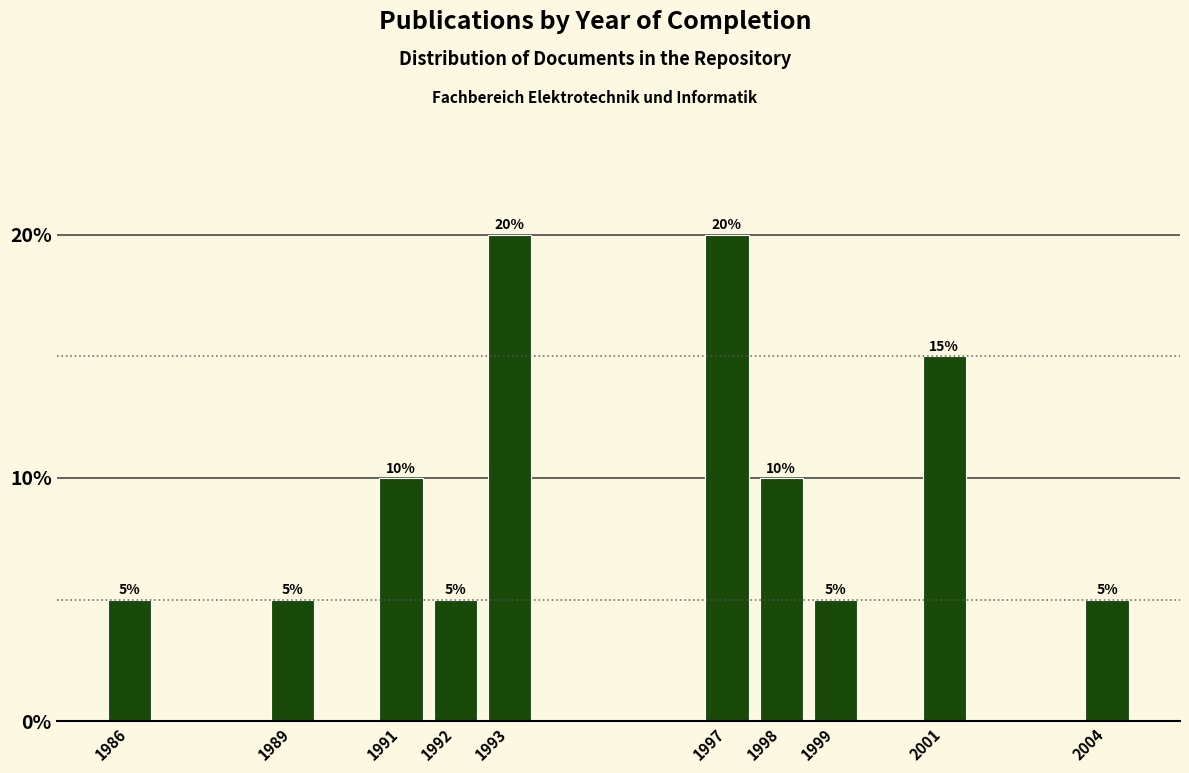

Reading left to right, transcribe all the data shown in this chart.

1986=5	1989=5	1991=10	1992=5	1993=20	1997=20	1998=10	1999=5	2001=15	2004=5